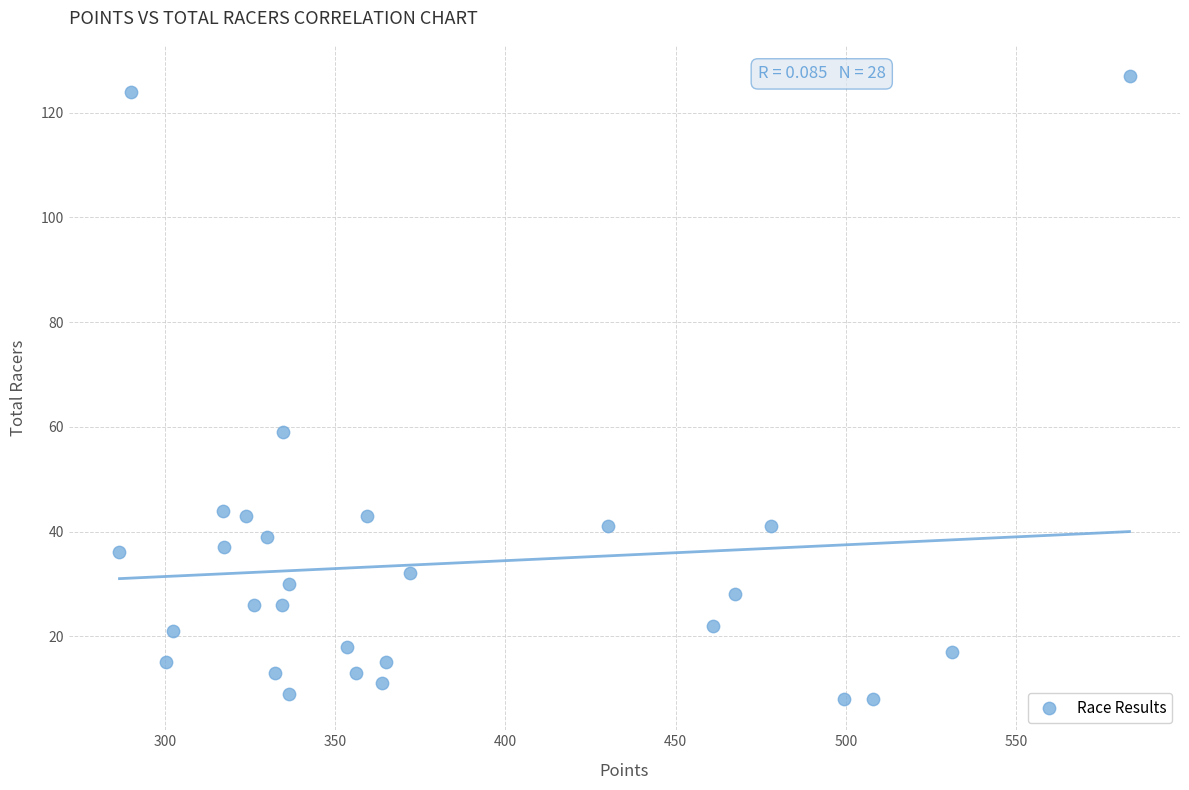

What is the range of Y values (max minus min)?

119